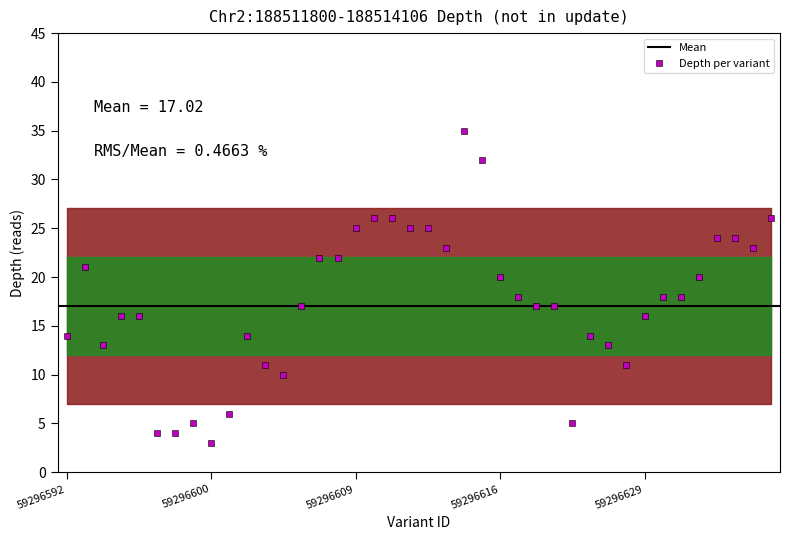

What is the maximum value for Depth per variant?

35